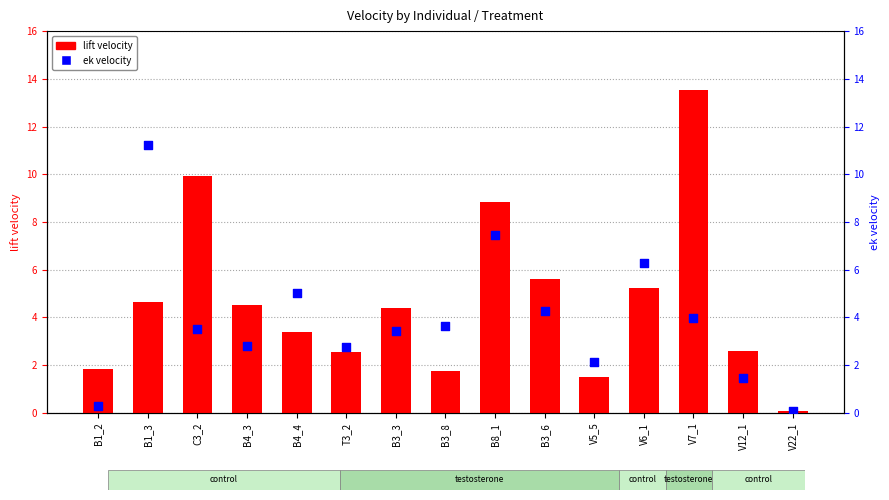

What is the total value across all series at V7_1?

17.5